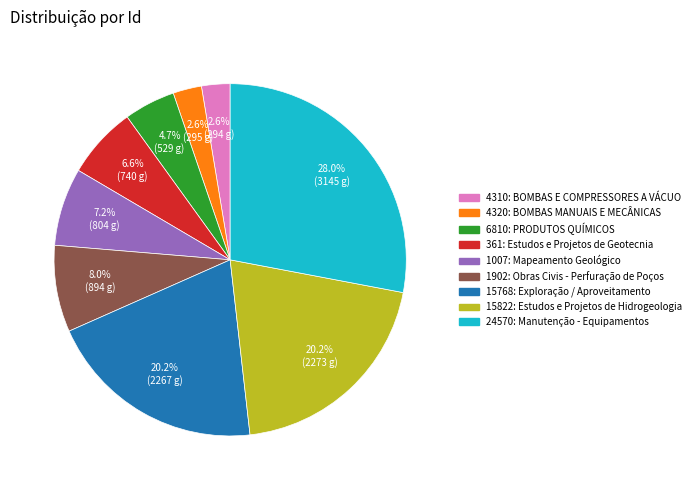

Which category has the biggest portion of the pie?

24570: Manutenção - Equipamentos